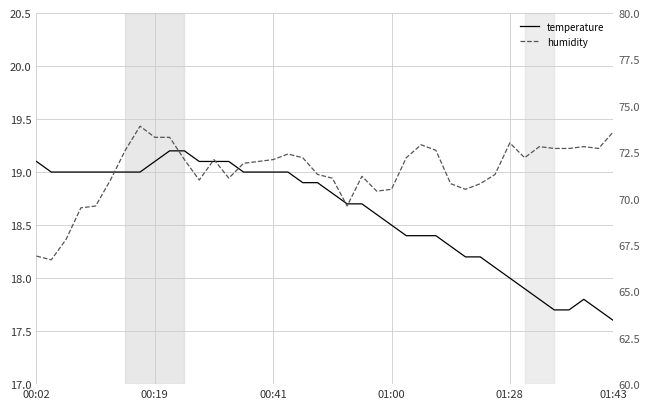

What is the lowest value of the humidity series?

66.7